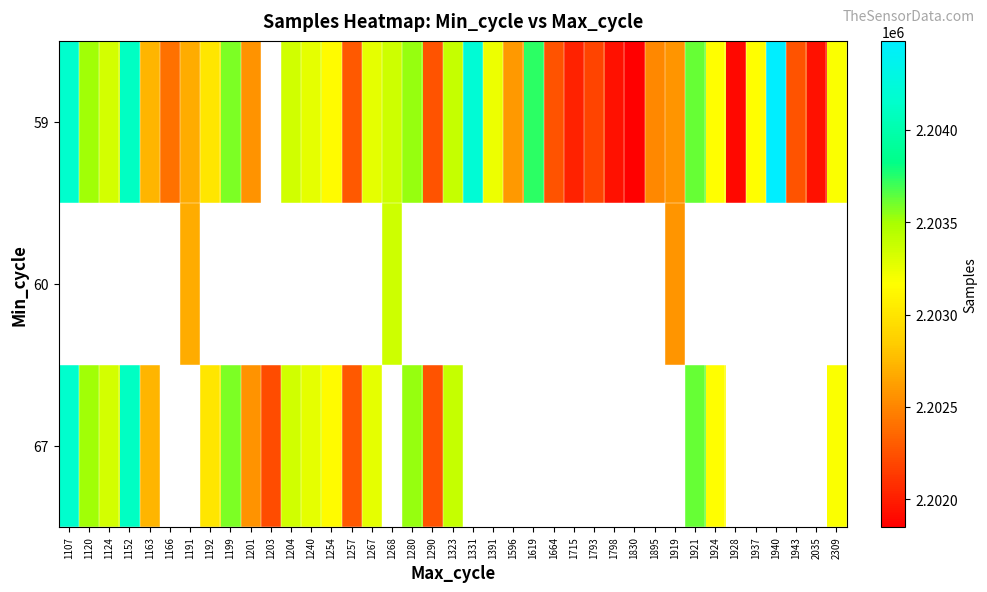

True or false: 59 has a value of 2202185.0 at 1793.

True